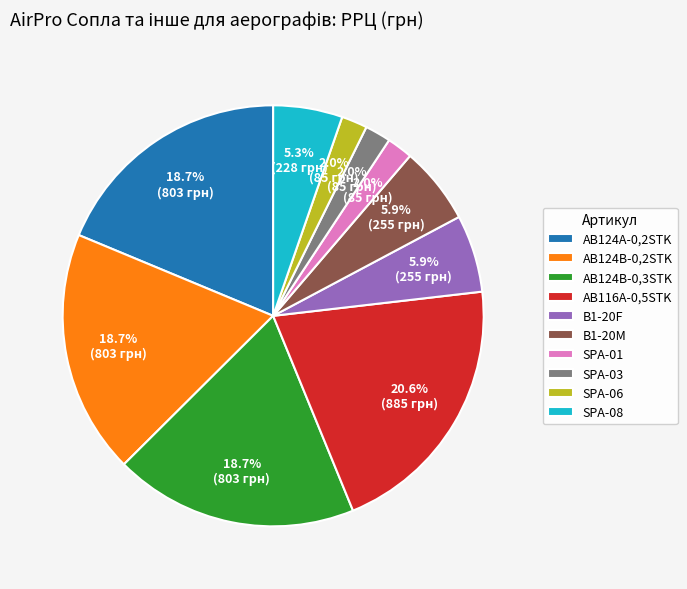

The AB116A-0,5STK slice represents 33% of the pie. True or false?

False